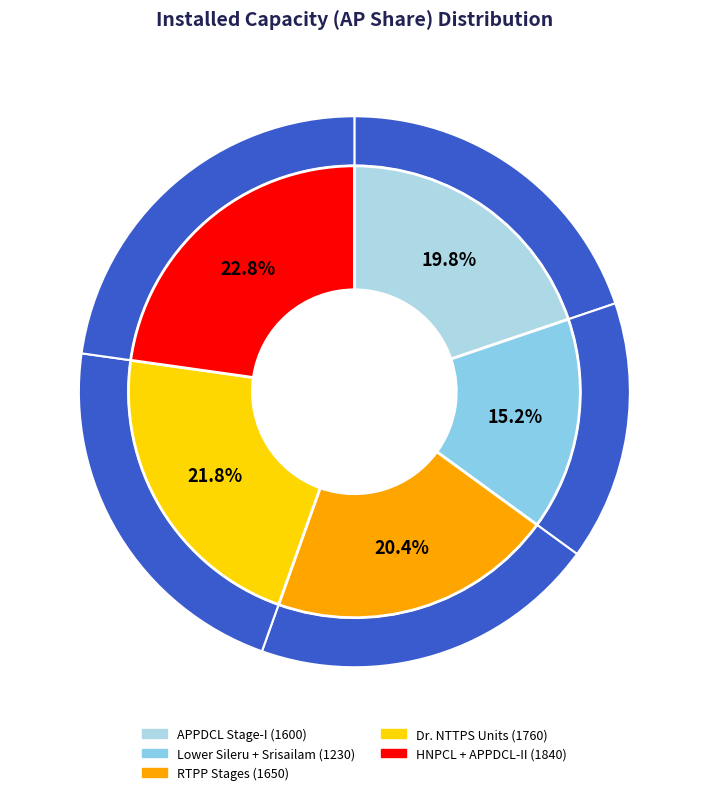

Does any single category account for the majority?

No